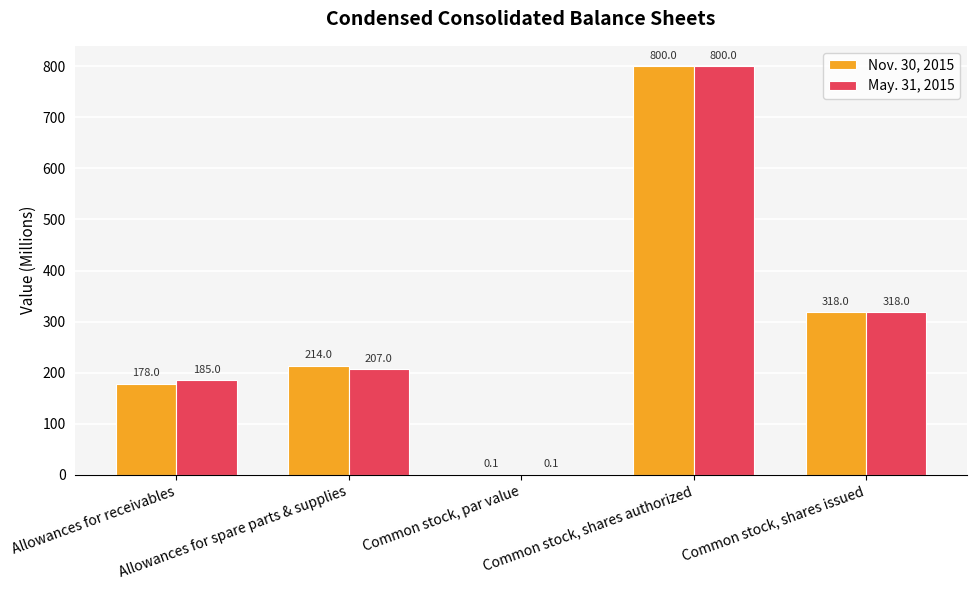

Reading left to right, list all the values displayed in this chart.

Nov. 30, 2015: 178.0	214.0	0.1	800.0	318.0
May. 31, 2015: 185.0	207.0	0.1	800.0	318.0